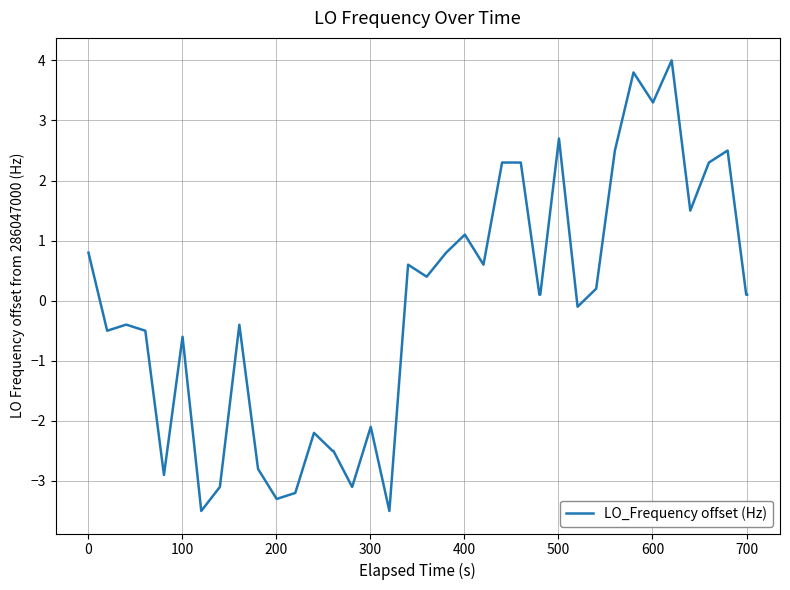

What is the greatest value displayed?

4.0